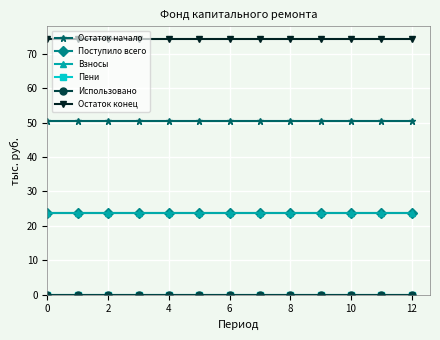

Does the chart have visible grid lines?

Yes